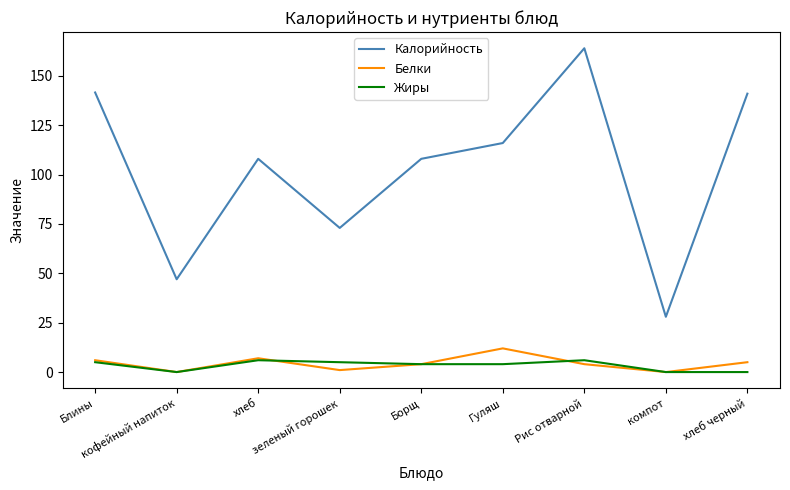

What are all the series names shown in the legend?

Калорийность, Белки, Жиры